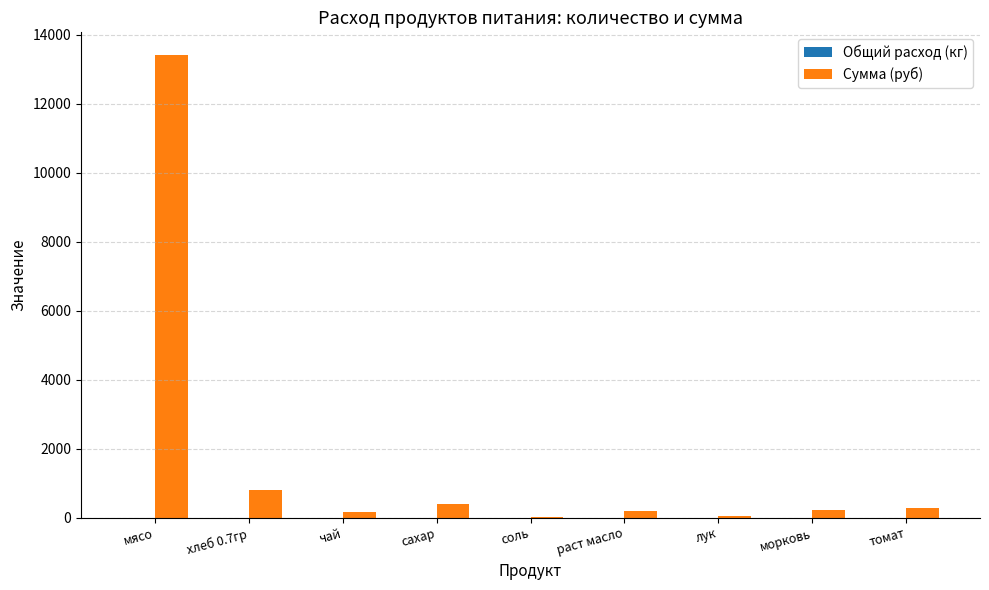

Which series changed the most between мясо and морковь?

Сумма (руб)